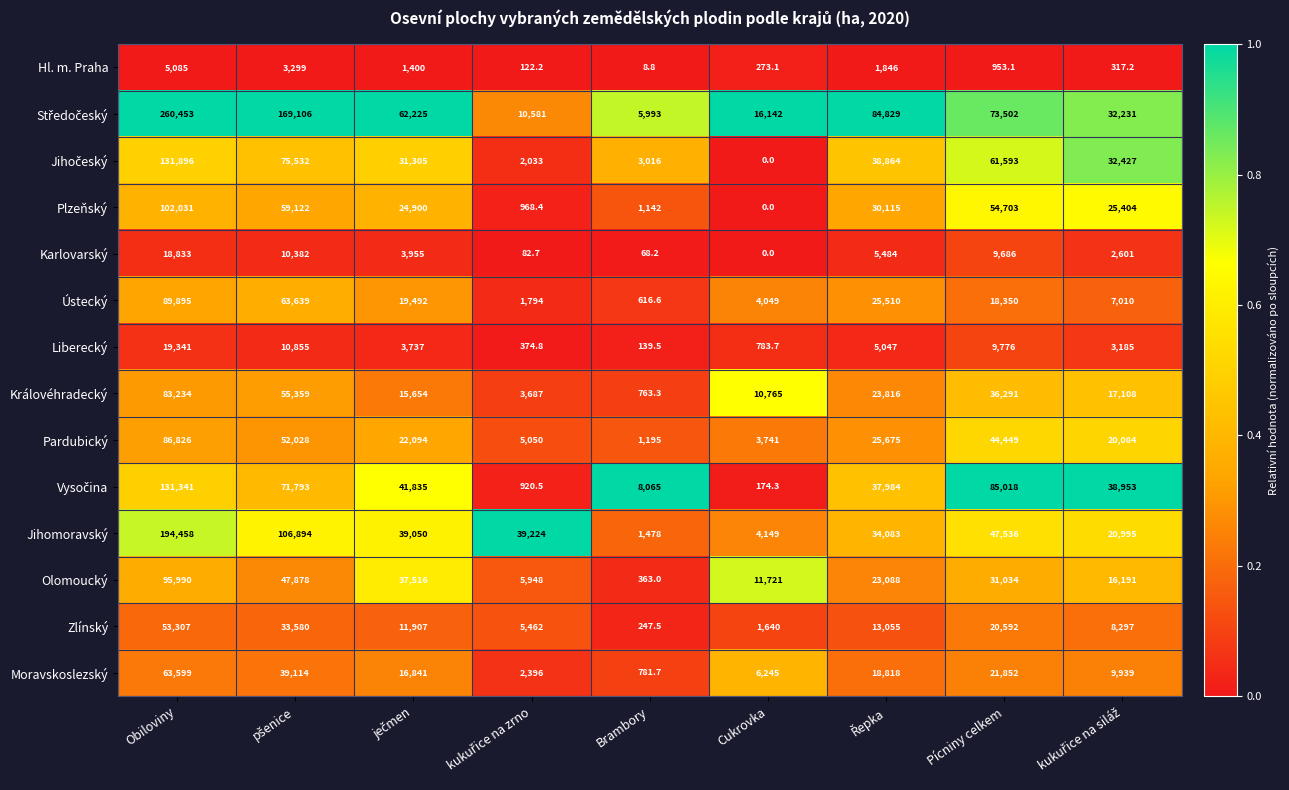

What is the sum of all Královéhradecký values?

246677.3